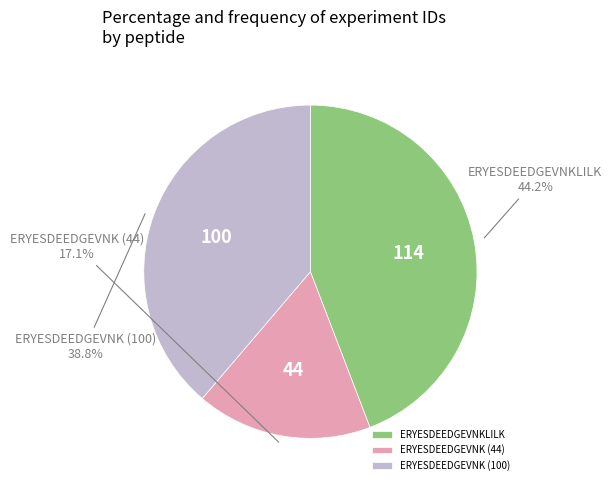

Is there any slice that represents more than half of the pie?

No